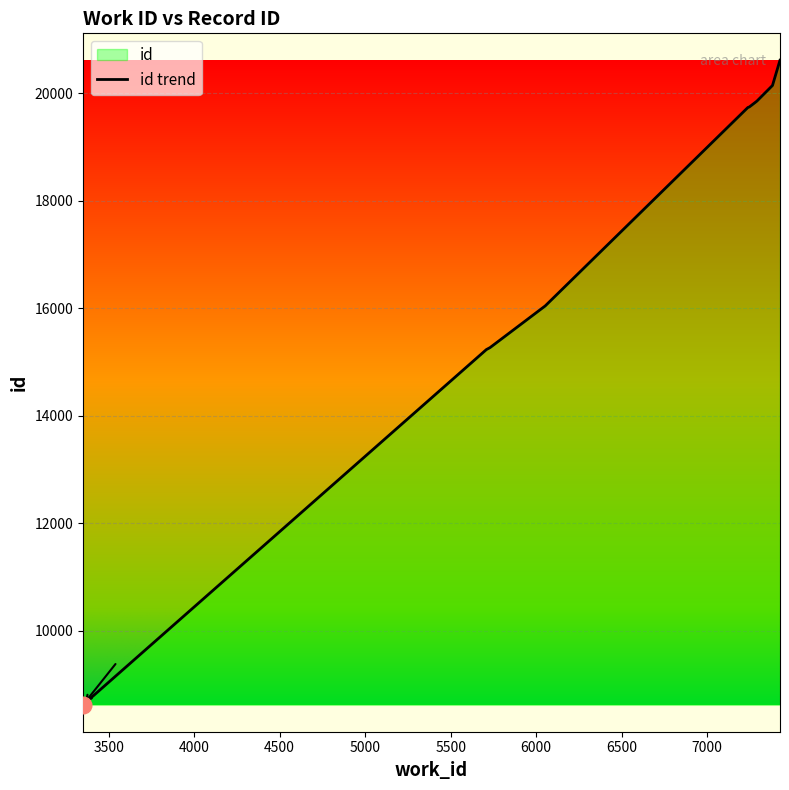

What is the value of the 9th point from the left?

20146